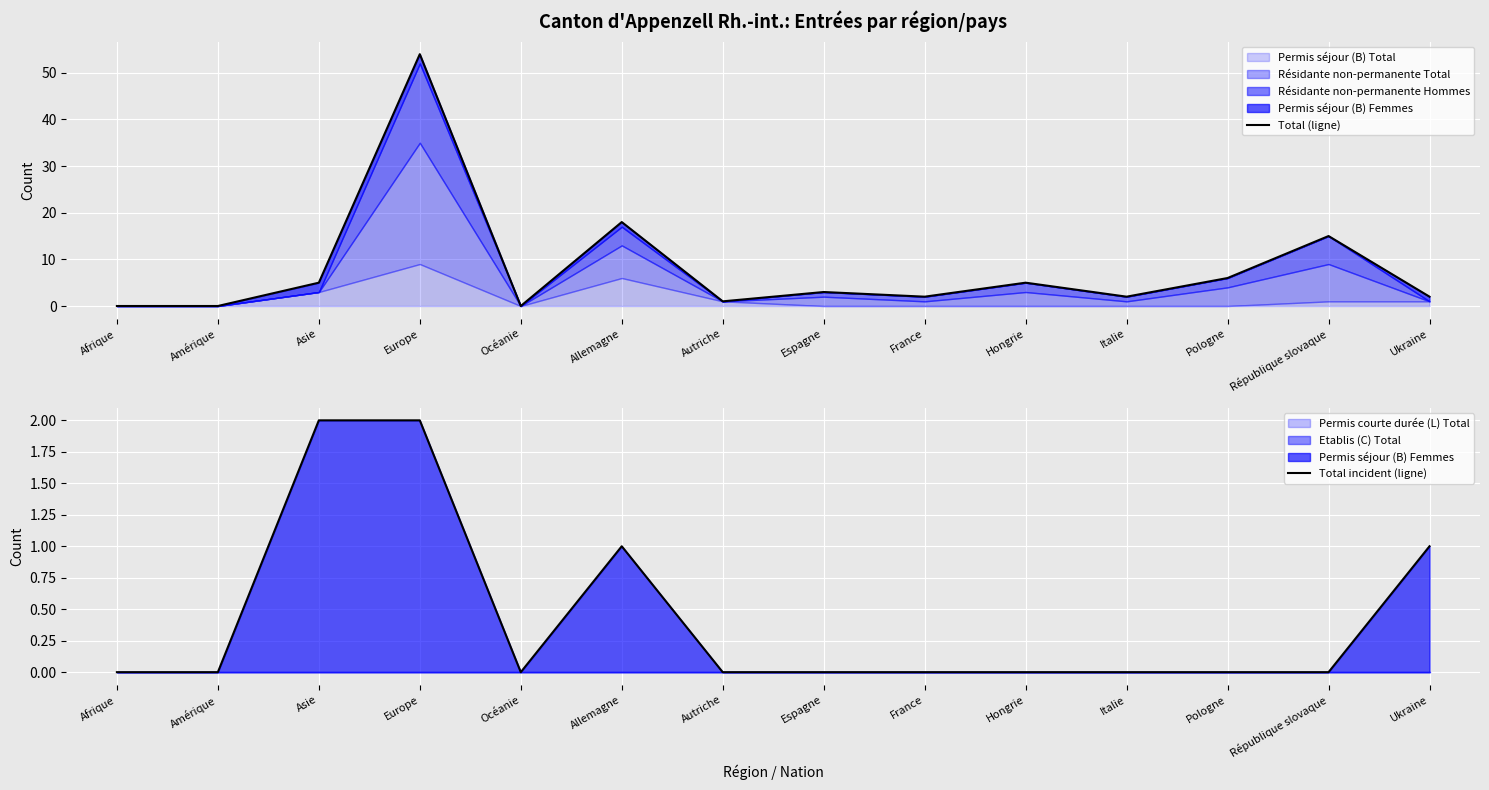

True or false: Total incident (ligne) and Total (ligne) intersect in this chart.

False